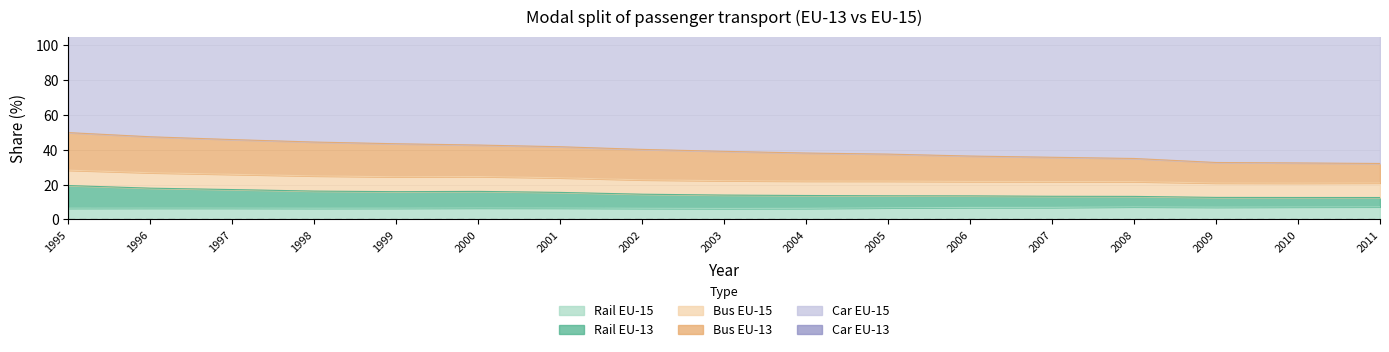

True or false: Rail EU-13:number and Bus EU-13:number intersect in this chart.

False